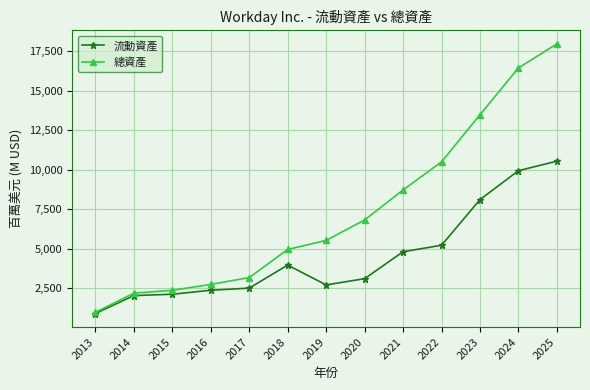

How many values in the 總資產 series are below 5521?

6